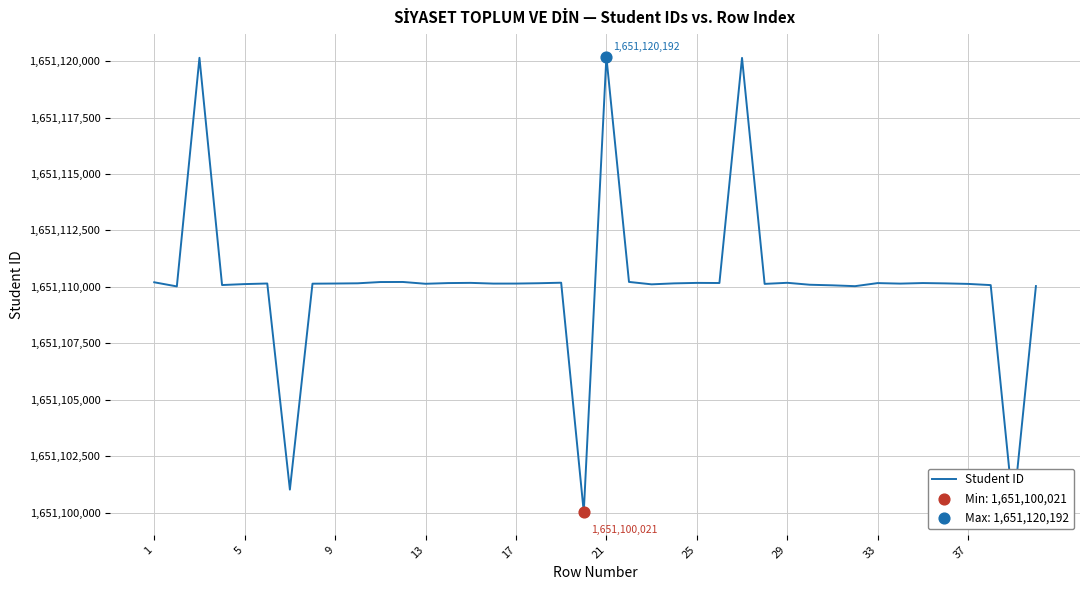

What is the smallest value displayed?

1651100021